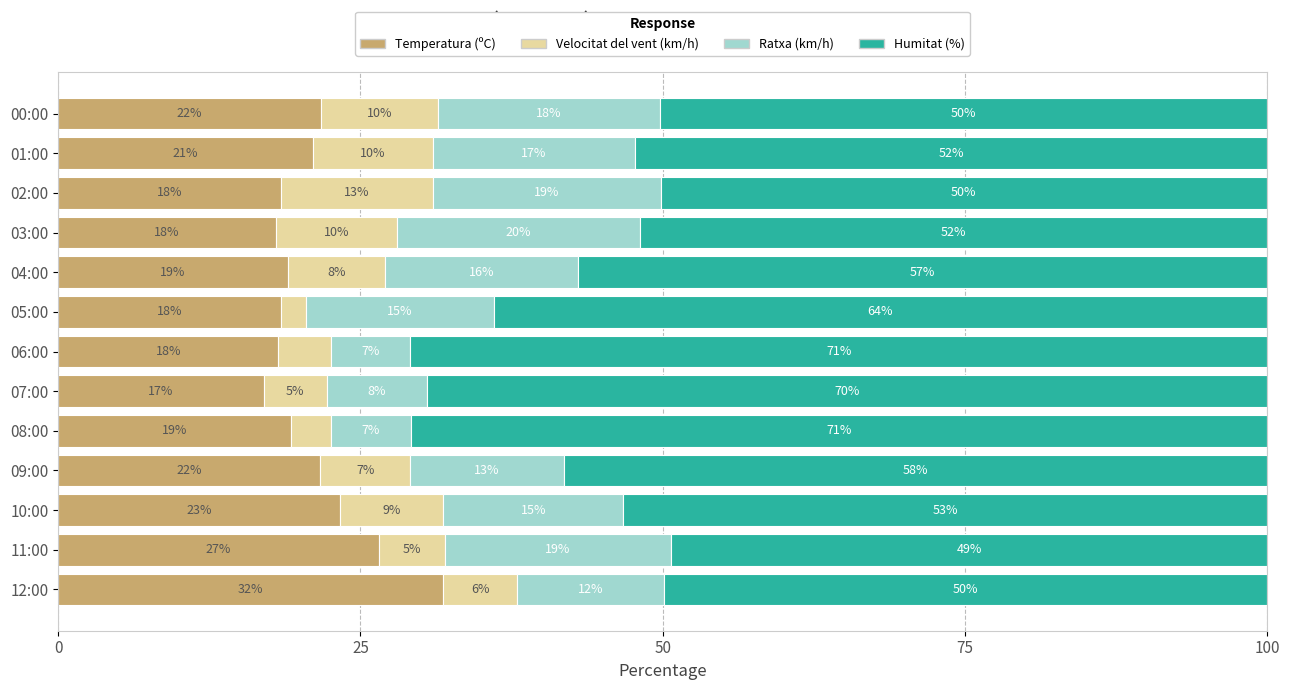

Which category has the lowest value in the Temperatura (ºC) series?

07:00